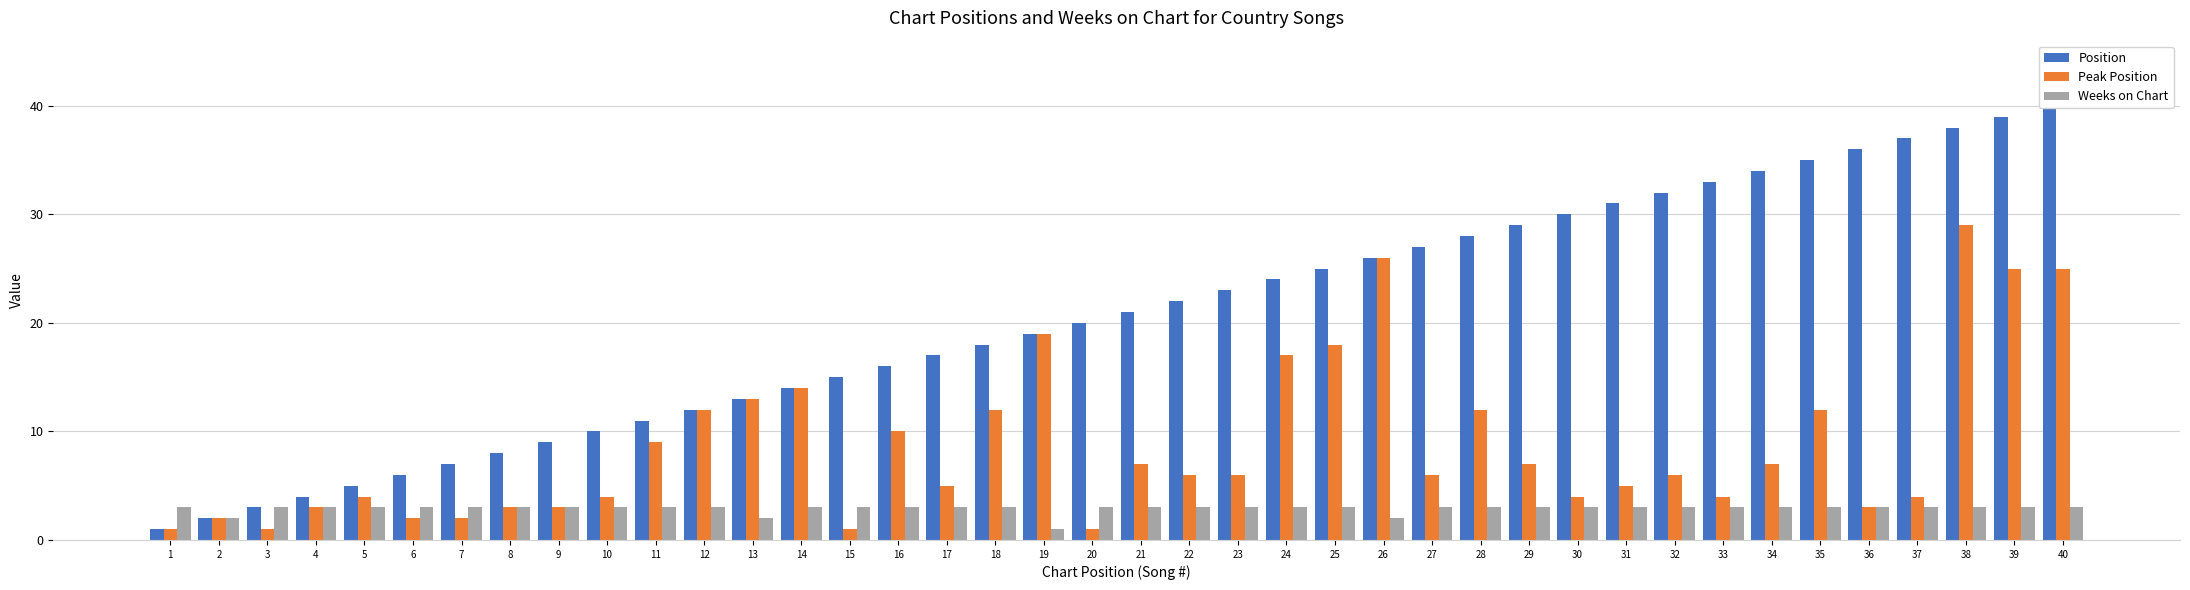

At which label does Peak Position reach its peak?

38